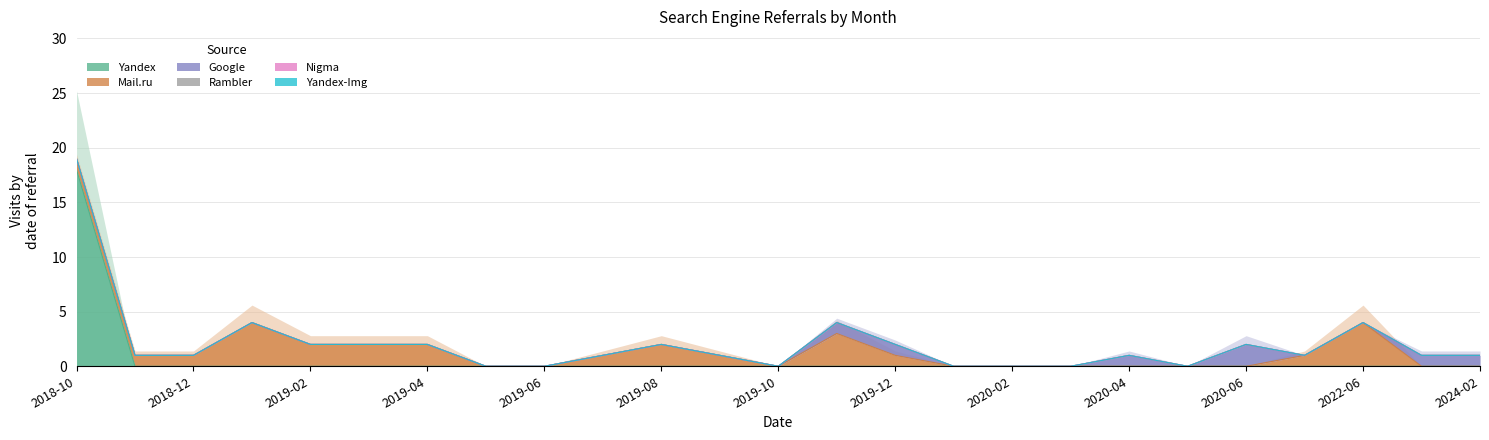

How many values in Mail.ru are above zero?

14